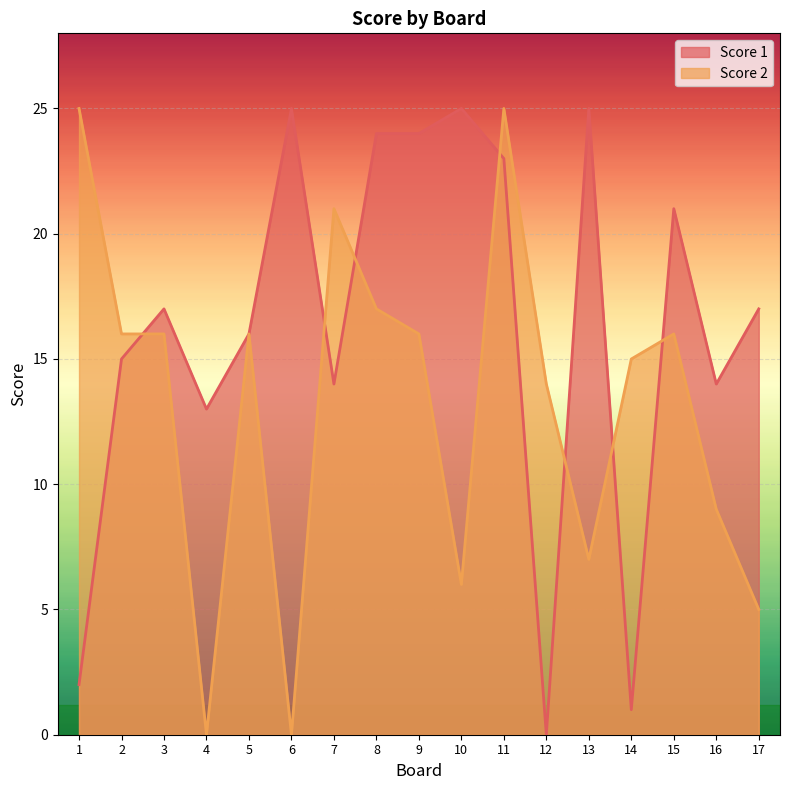

What are all the series names shown in the legend?

Score 1, Score 2